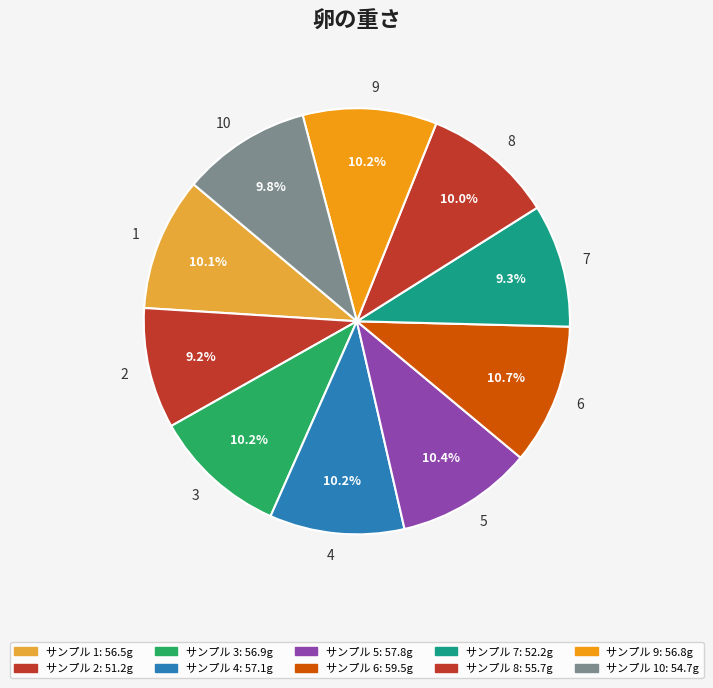

Approximately how many times larger is the value at 4 compared to 1?

1.0